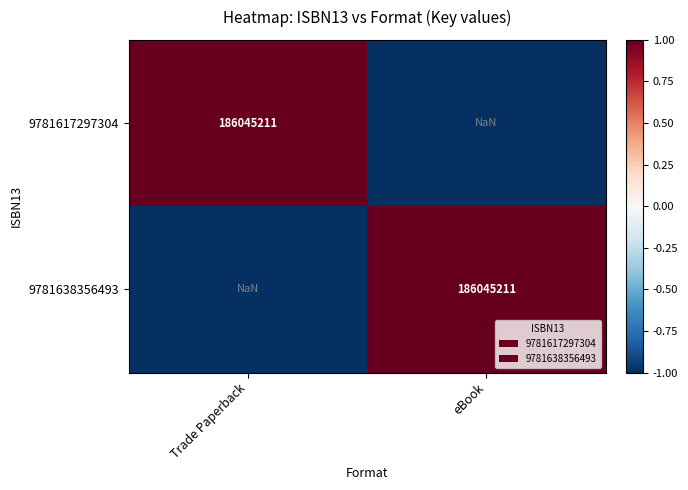

Where is 9781638356493 nearest to the value 0?

Trade Paperback